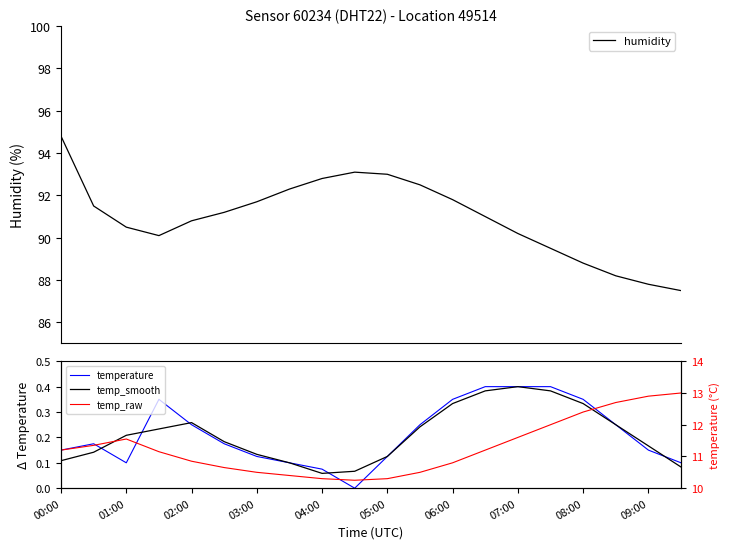

What is the minimum value for humidity?

87.5